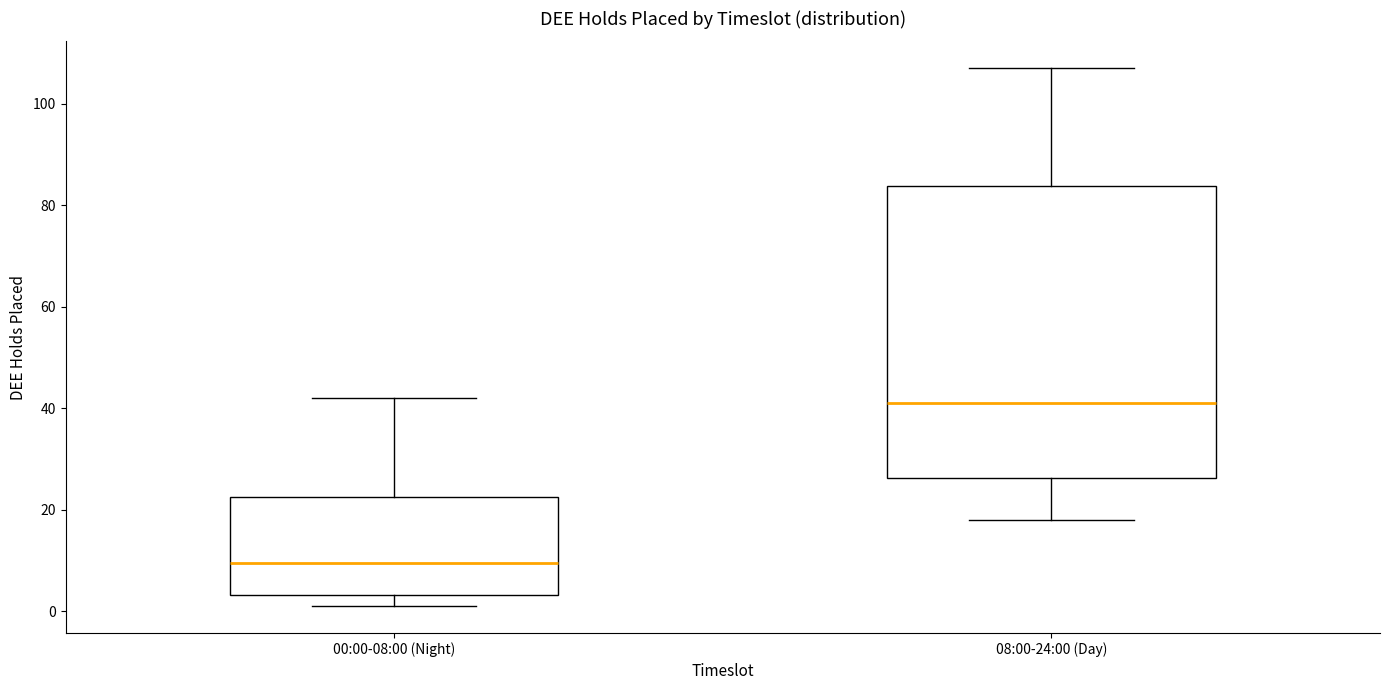

Where is the upper edge of the box for 00:00-08:00 (Night) on the y-axis? The values are not printed on the chart, so give them approximately, as read against the axis.

22